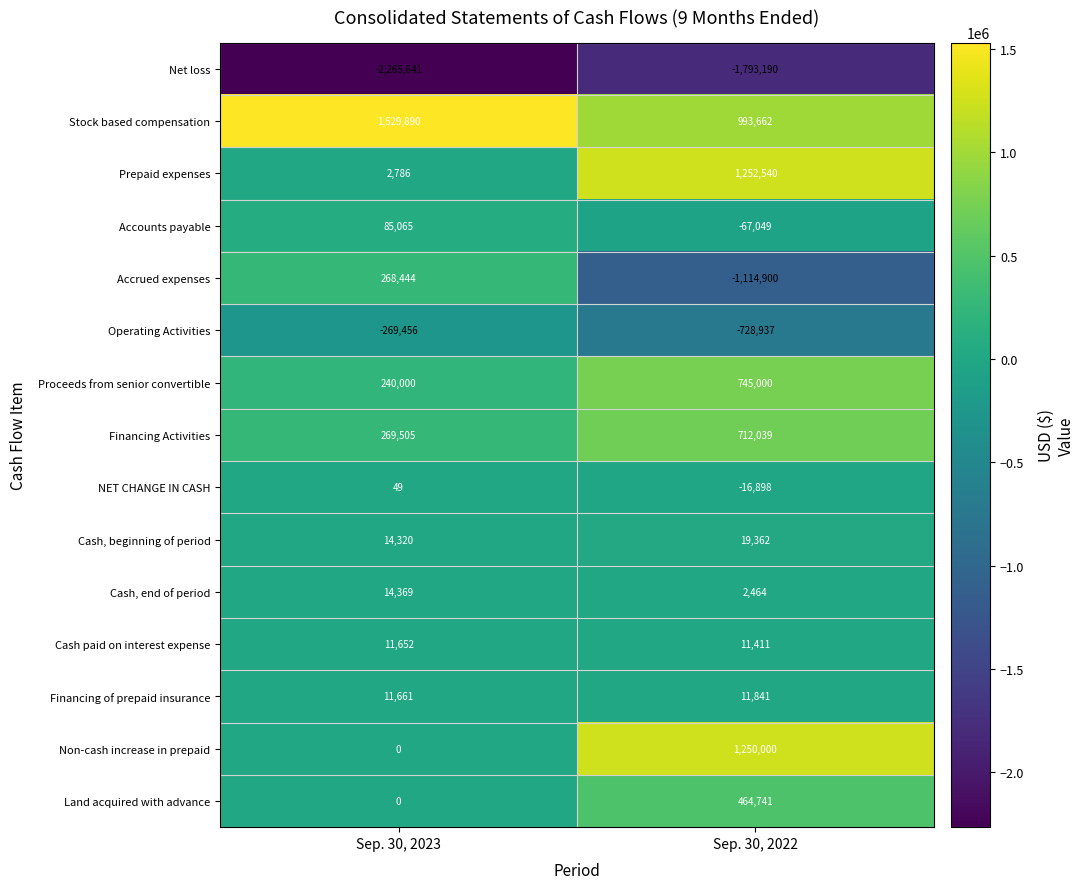

Rank the series at Sep. 30, 2022 from highest to lowest value.

Prepaid expenses, Non-cash increase in prepaid, Stock based compensation, Proceeds from senior convertible, Financing Activities, Land acquired with advance, Cash, beginning of period, Financing of prepaid insurance, Cash paid on interest expense, Cash, end of period, NET CHANGE IN CASH, Accounts payable, Operating Activities, Accrued expenses, Net loss